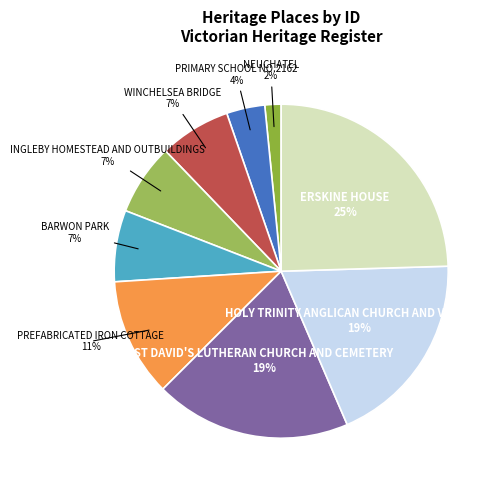

How many segments does this pie chart have?

9